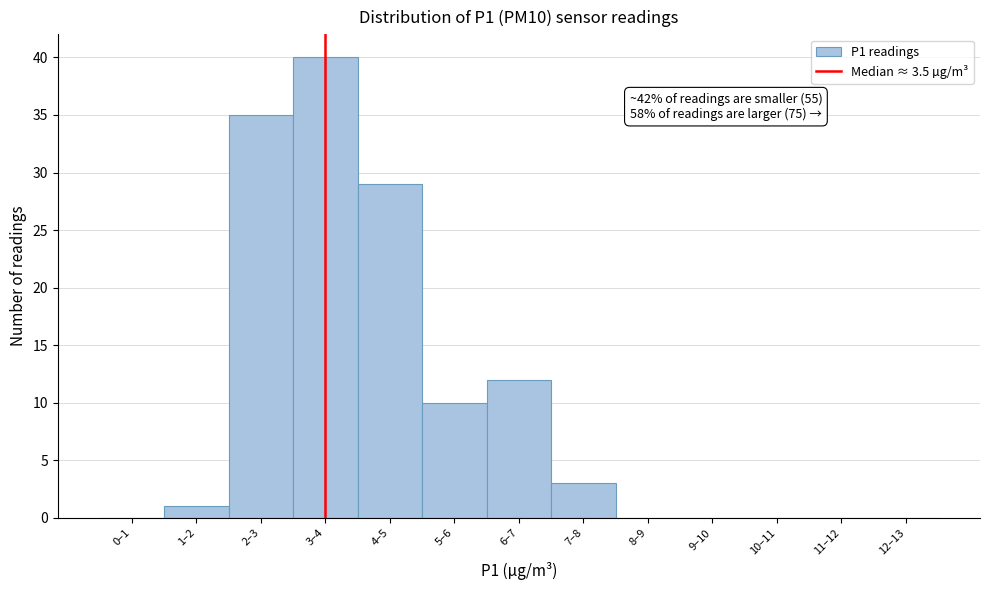

Reading left to right, list all the values displayed in this chart.

0–1=0	1–2=1	2–3=35	3–4=40	4–5=29	5–6=10	6–7=12	7–8=3	8–9=0	9–10=0	10–11=0	11–12=0	12–13=0